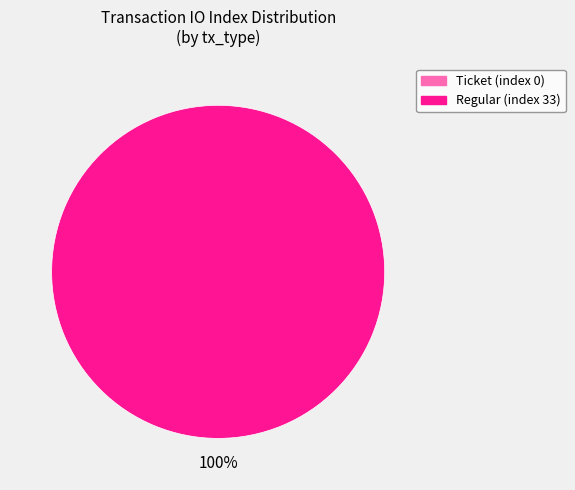

What is the change in value from Ticket (index 0) to Regular (index 33)?

+33